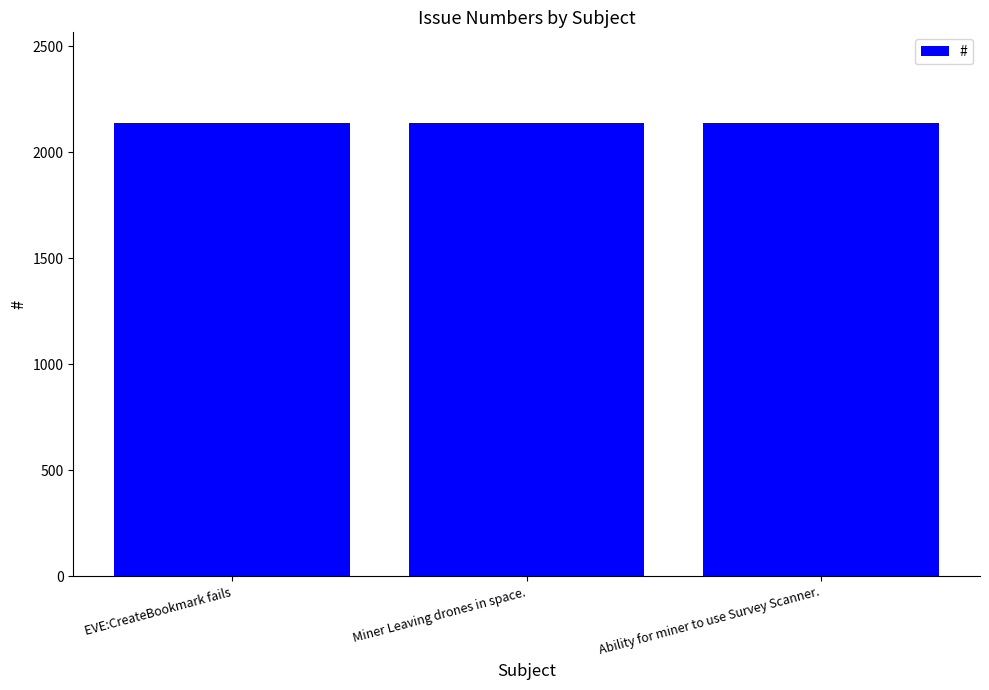

What is the label of the 2nd bar from the right?

Miner Leaving drones in space.